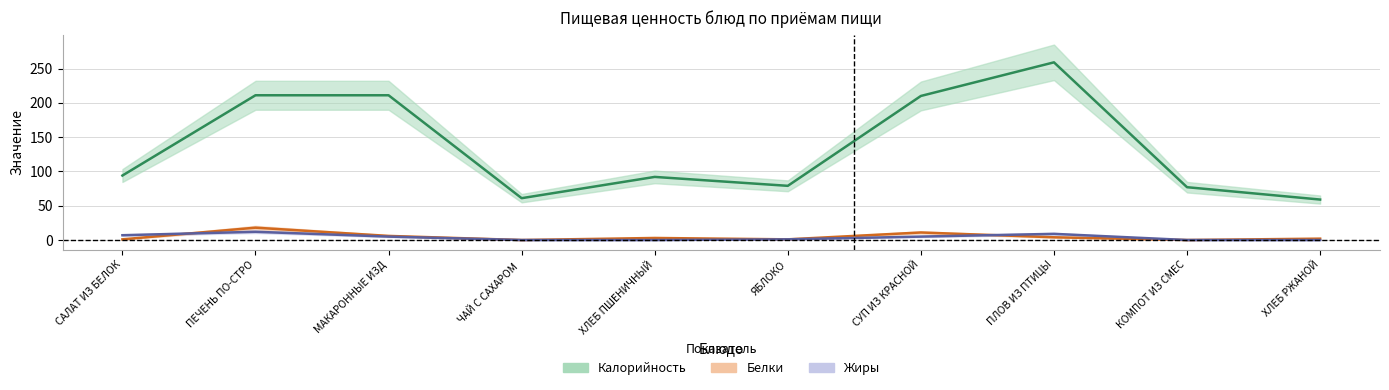

Where is Калорийность nearest to the value 159?

СУП ИЗ КРАСНОЙ